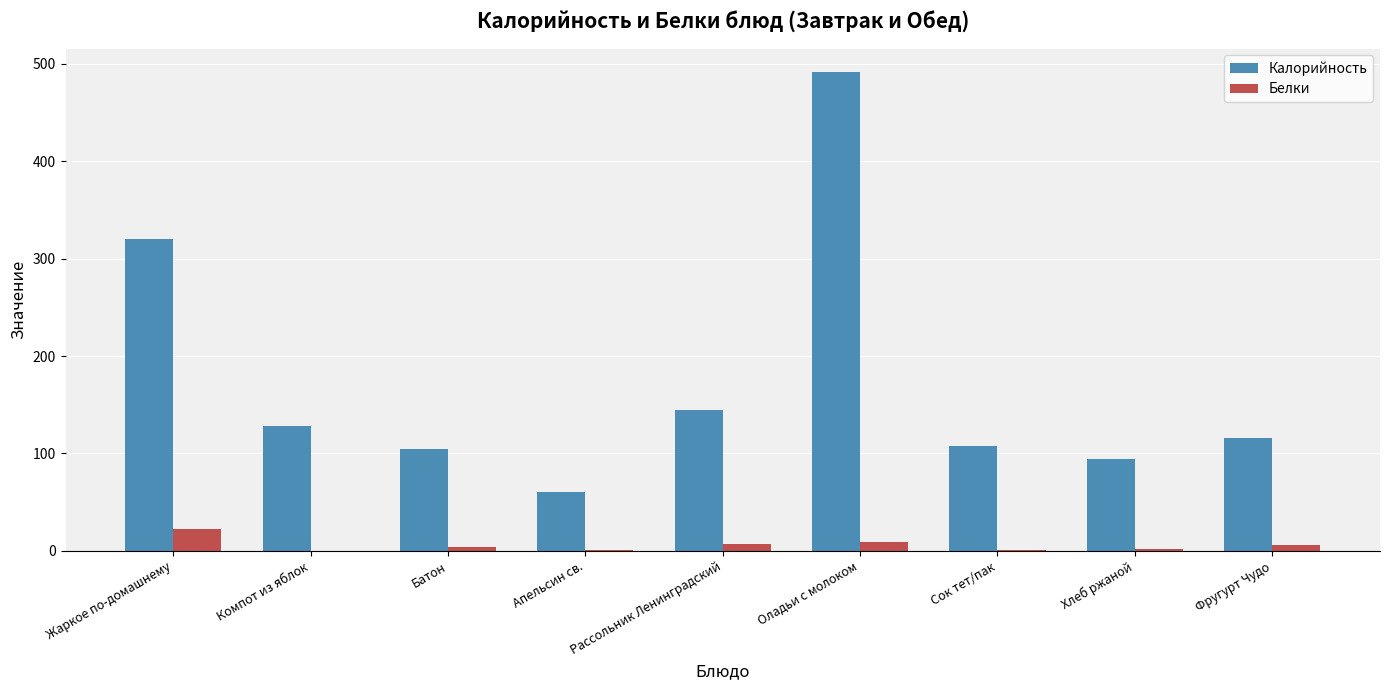

Which series changed the most between Батон and Рассольник Ленинградский?

Калорийность